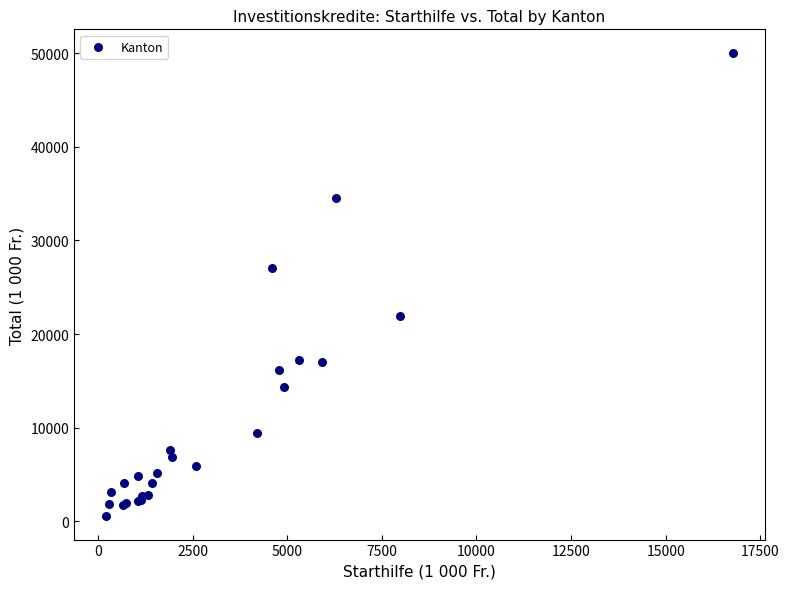

What Y value in the scatter plot is closest to 25296?

27106.5